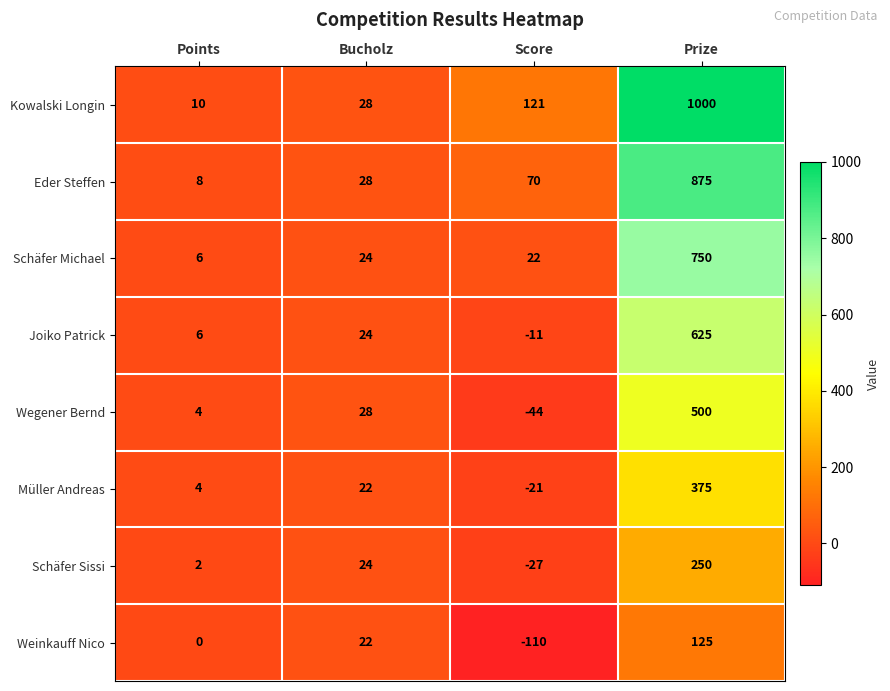

At which label is Joiko Patrick closest to 307?

Bucholz